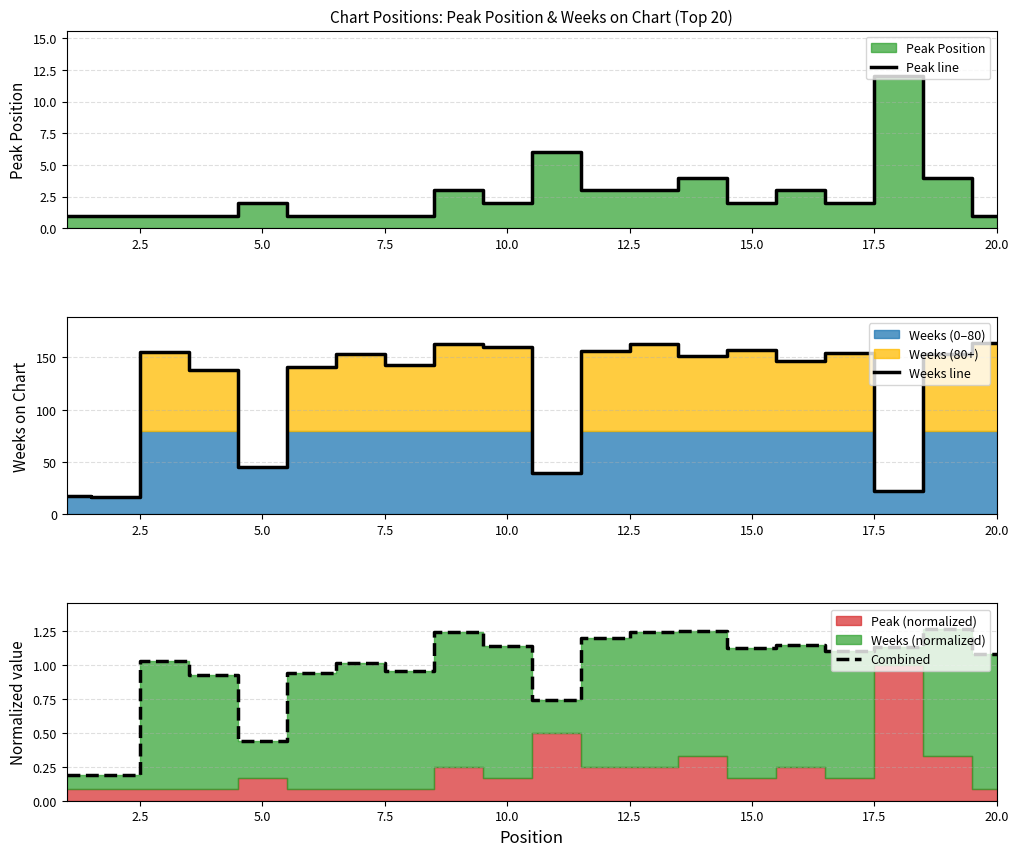

True or false: Weeks line and Peak line cross at least once.

False